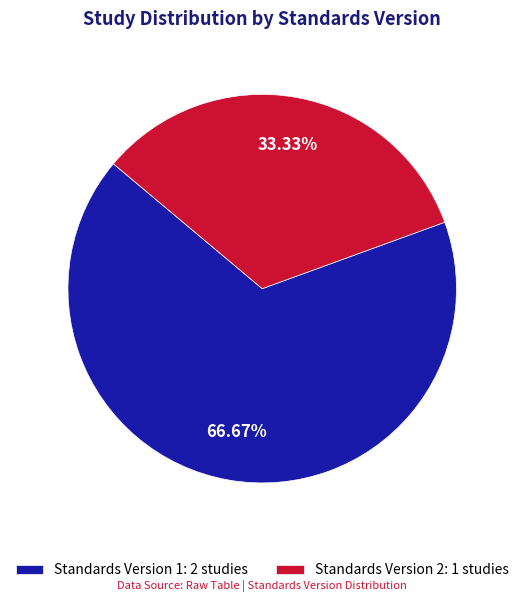

Which category accounts for the majority?

Standards Version 1: 2 studies